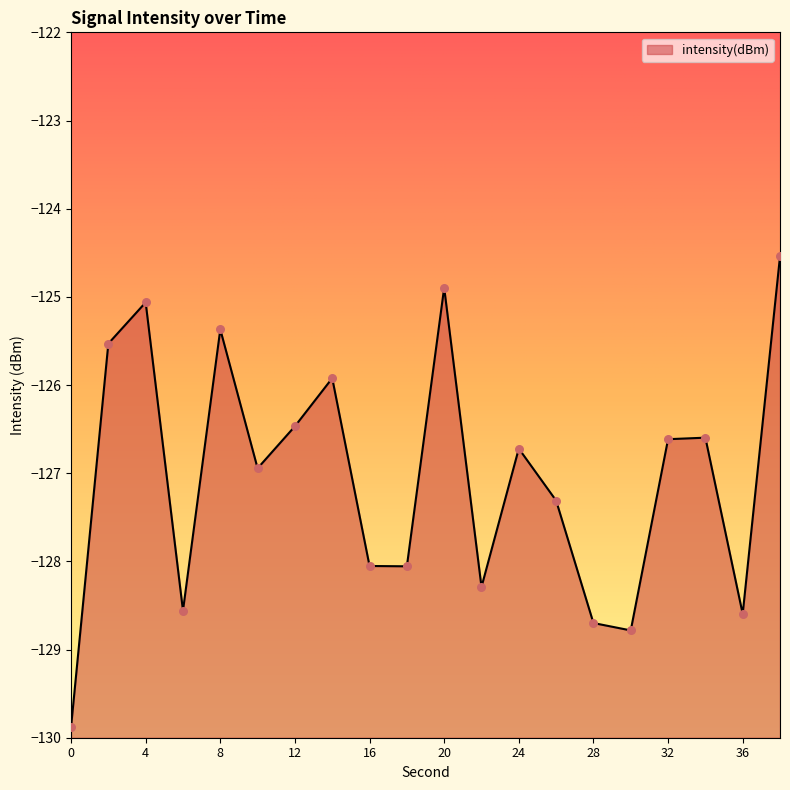

Between 28 and 24, which is larger?

24